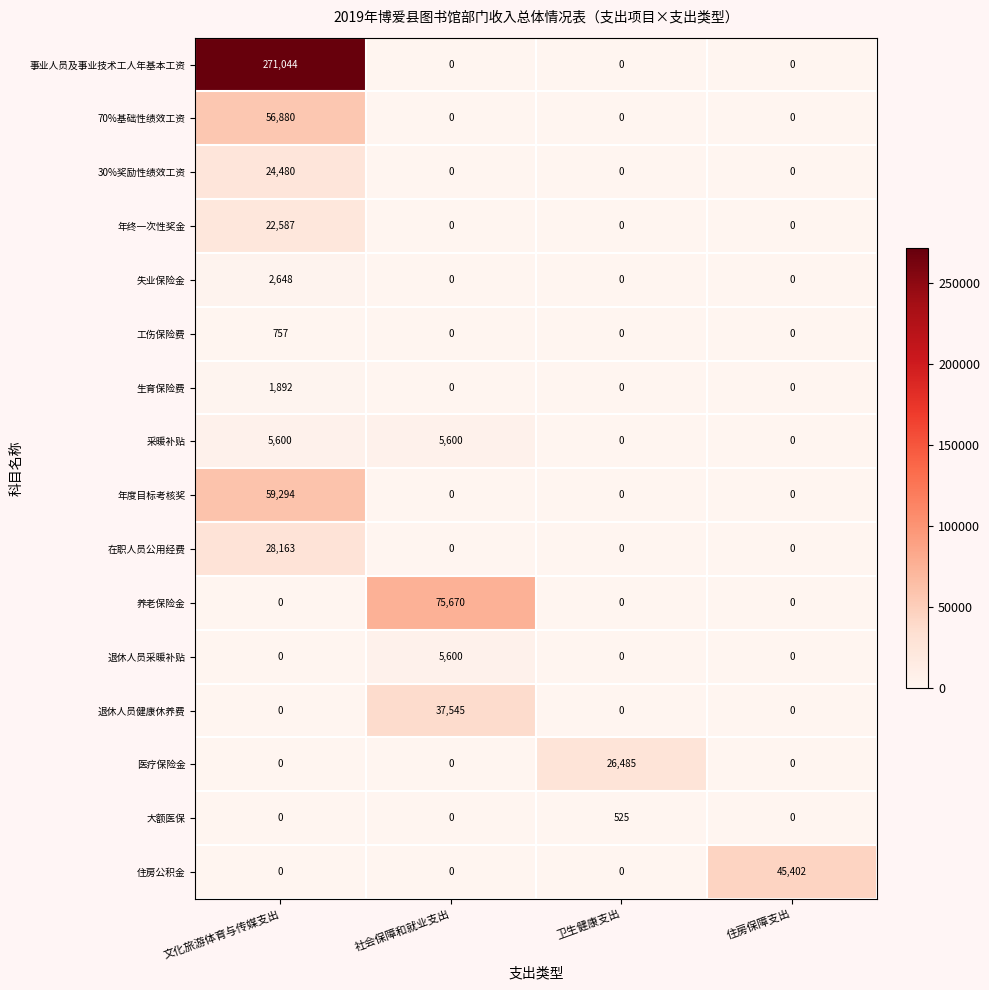

Which category has the highest value in the 大额医保 series?

卫生健康支出